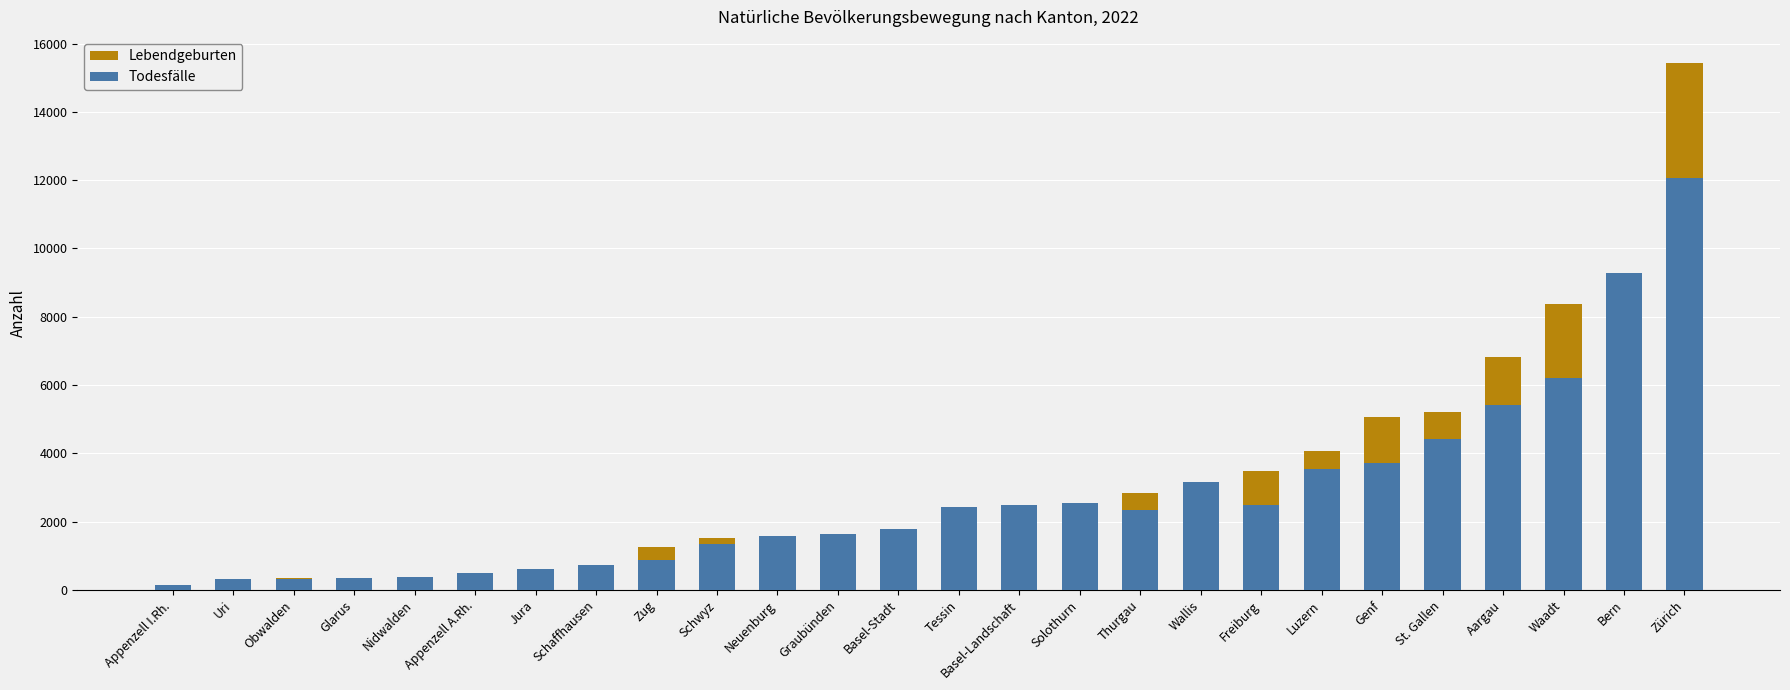

What is the difference between the Lebendgeburten values at Jura and Graubünden?

1041